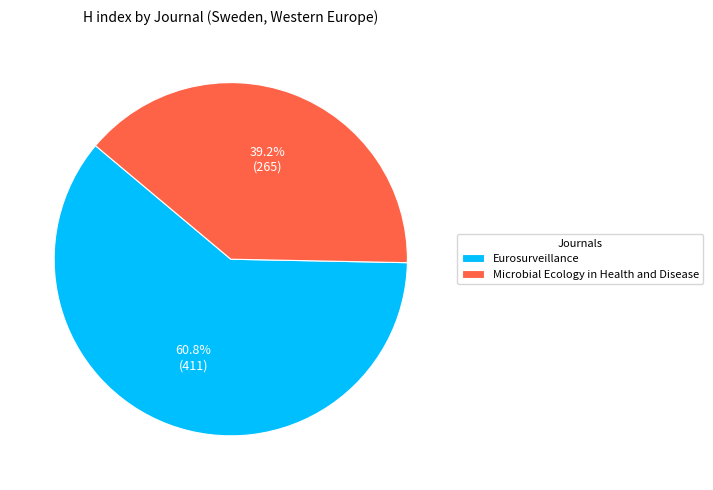

Count the number of slices in the pie.

2